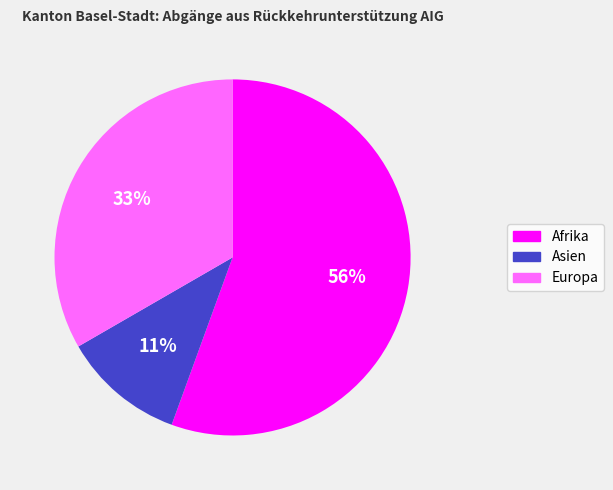

What is the ratio of the value at Asien to the value at Europa?

0.3